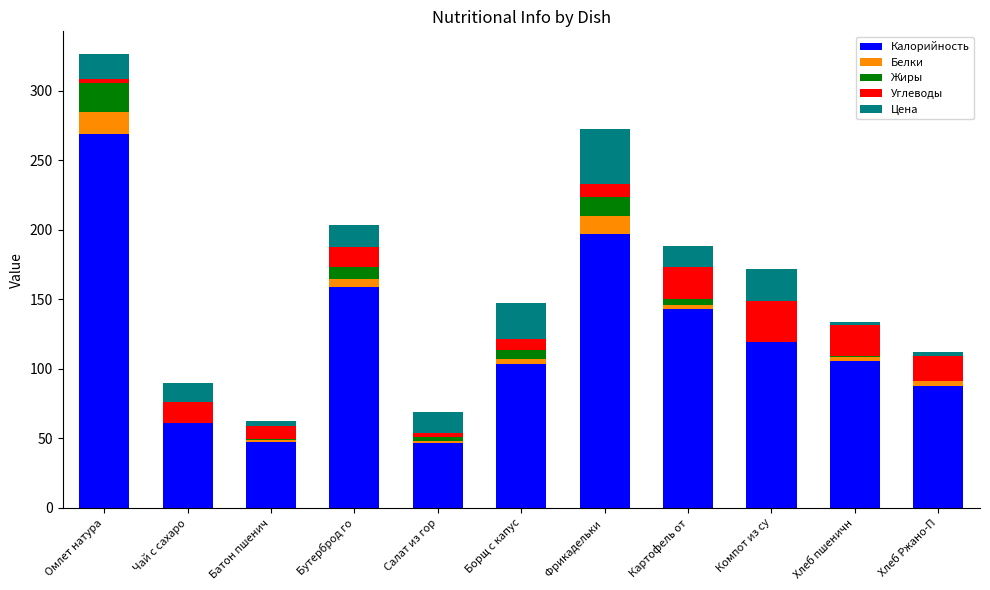

What are all the series names shown in the legend?

Калорийность, Белки, Жиры, Углеводы, Цена